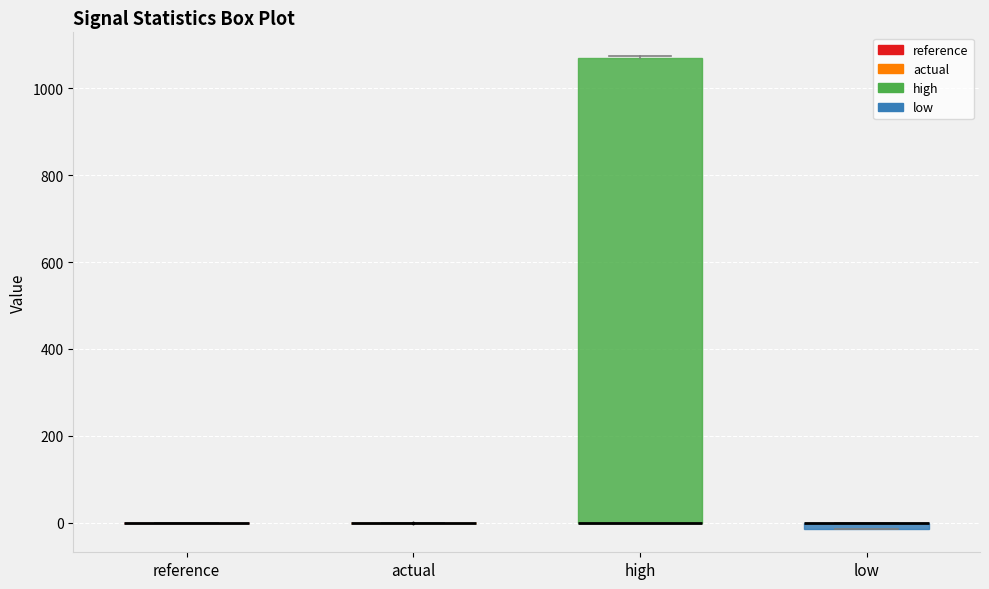

Where is the lower edge of the box for high on the y-axis? The values are not printed on the chart, so give them approximately, as read against the axis.

0